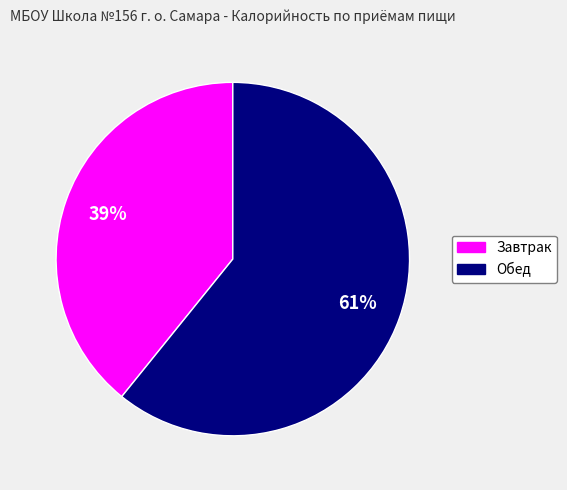

To the nearest percent, what portion does Обед represent?

61%